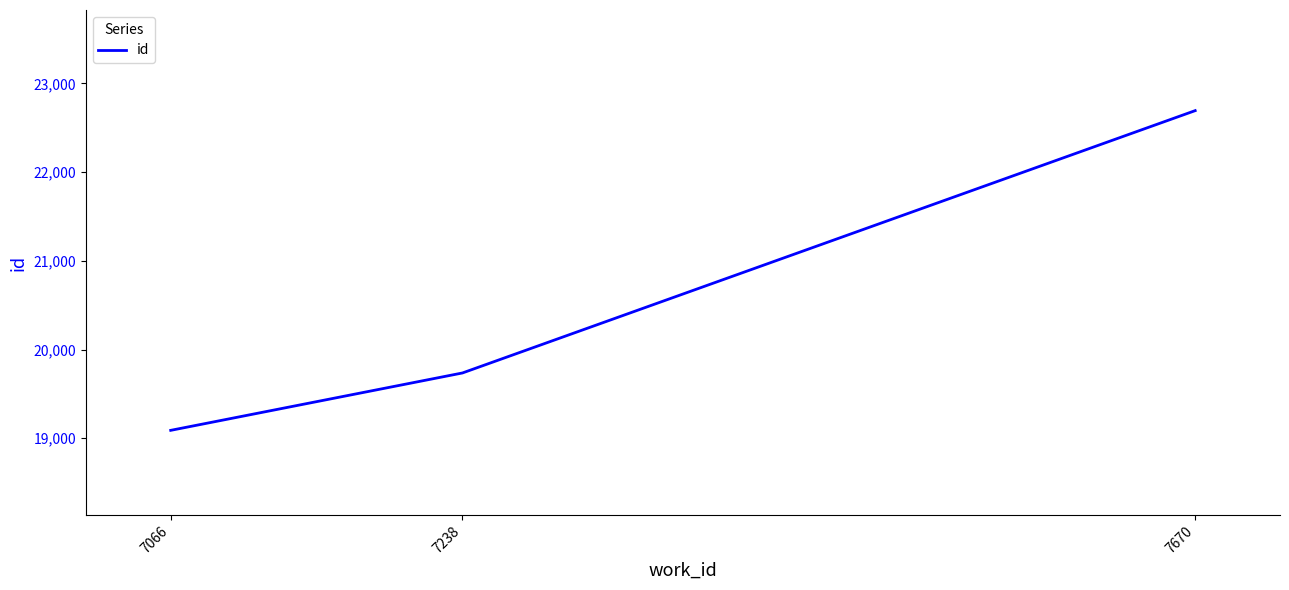

At which label is the value closest to 20891?

7238